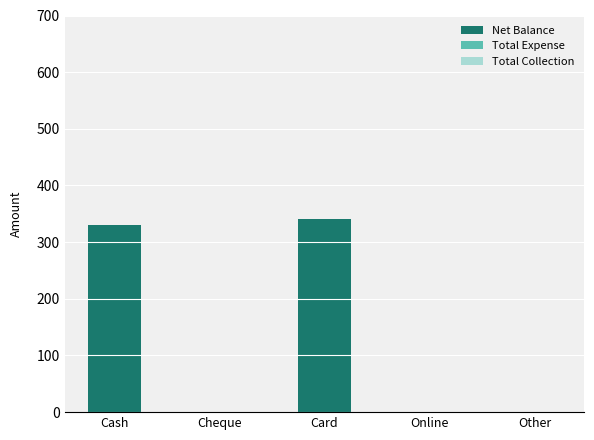

Which has a higher value, Card or Online?

Card